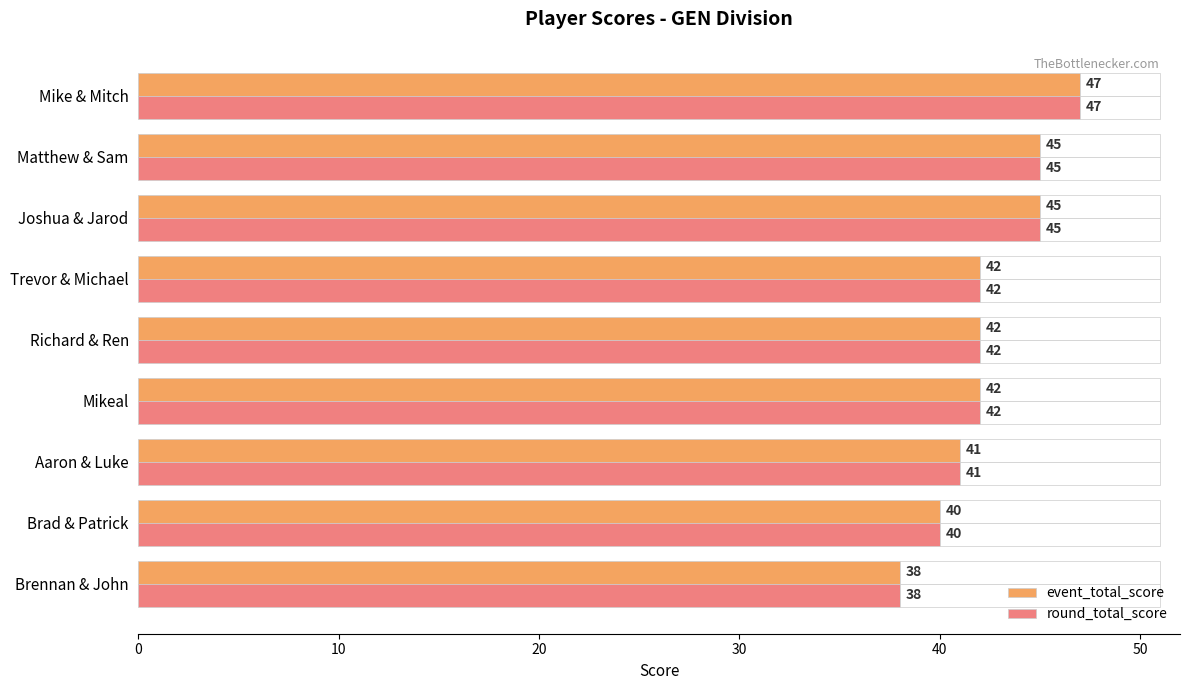

Which series has the widest spread of values?

event_total_score